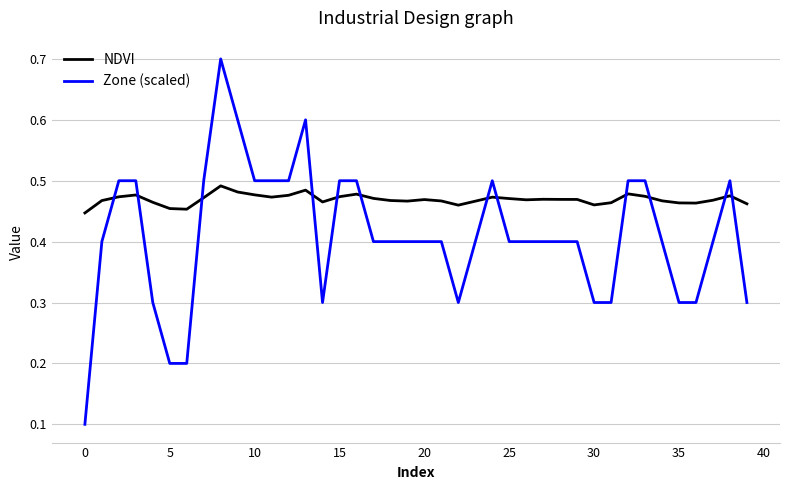

Rank the series by their average value, from lowest to highest.

Zone (scaled), NDVI